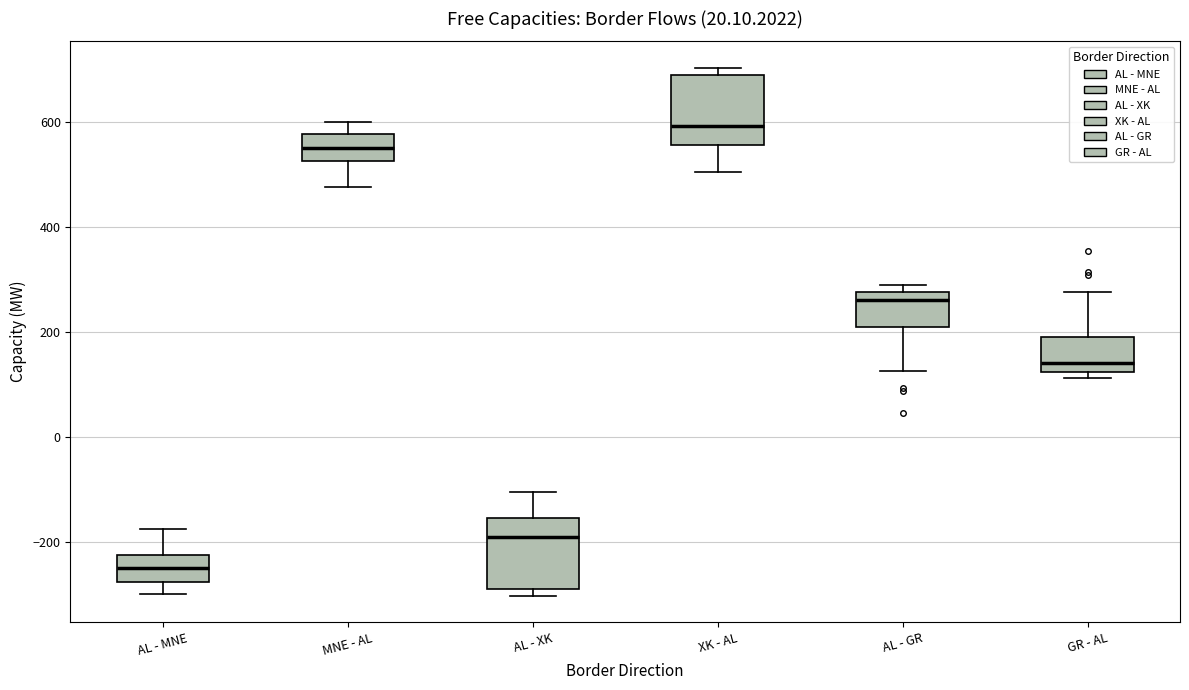

Where does the median line of the box for AL - MNE sit on the y-axis? The values are not printed on the chart, so give them approximately, as read against the axis.

-240